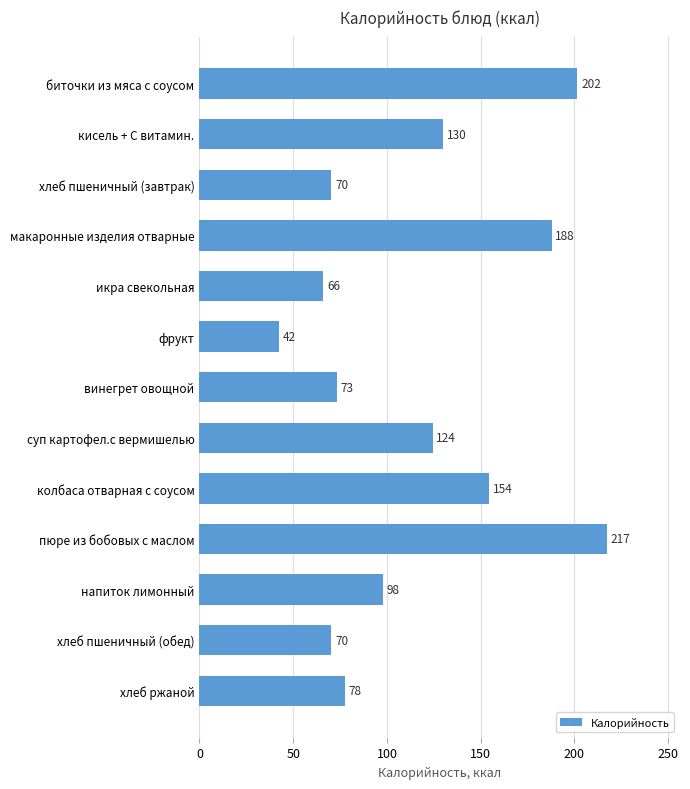

The chart shows a value of 43.6 at икра свекольная. True or false?

False